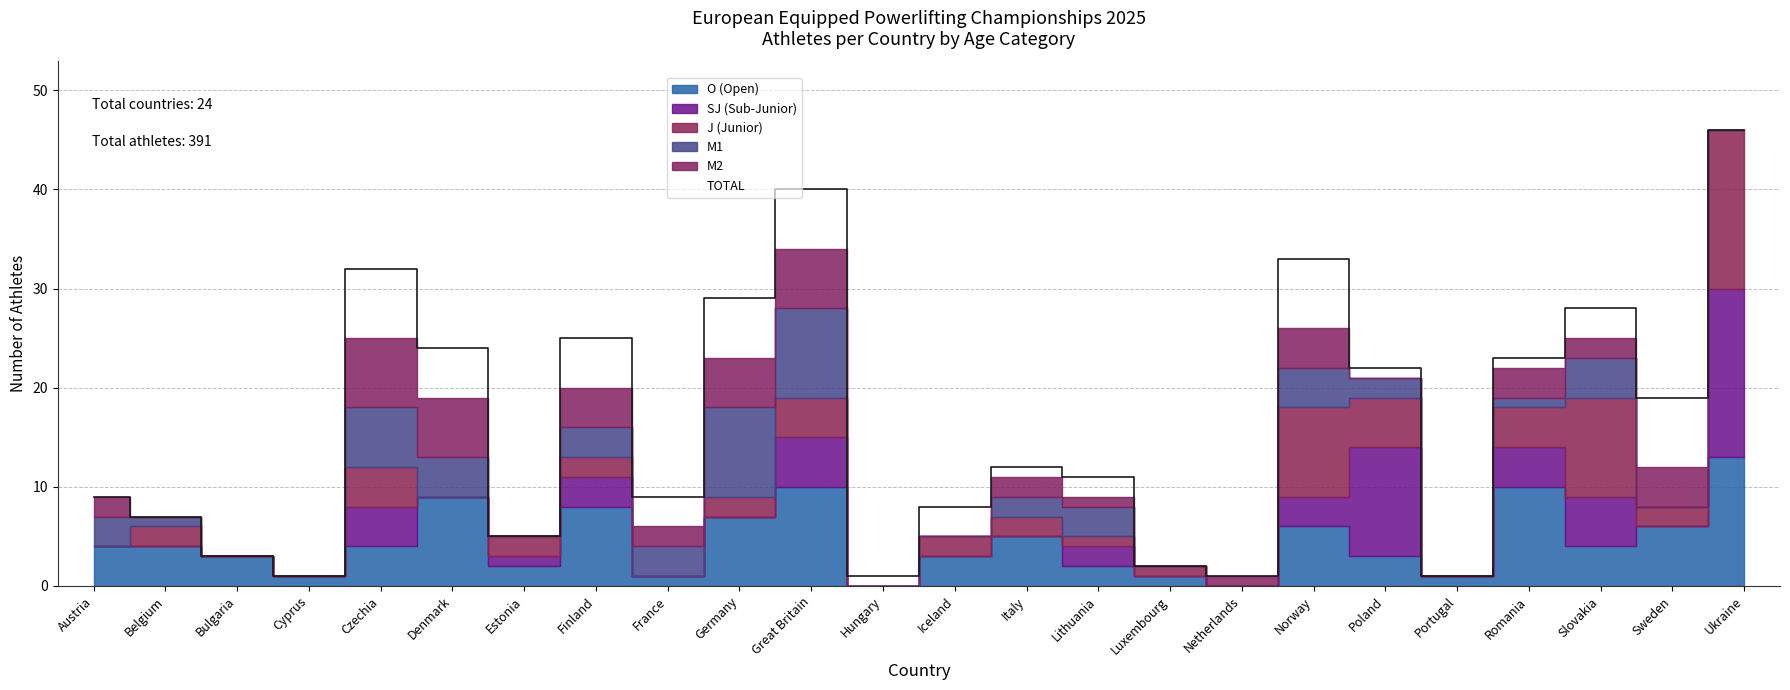

What is the difference between the second highest and minimum values in the M1 series?

9